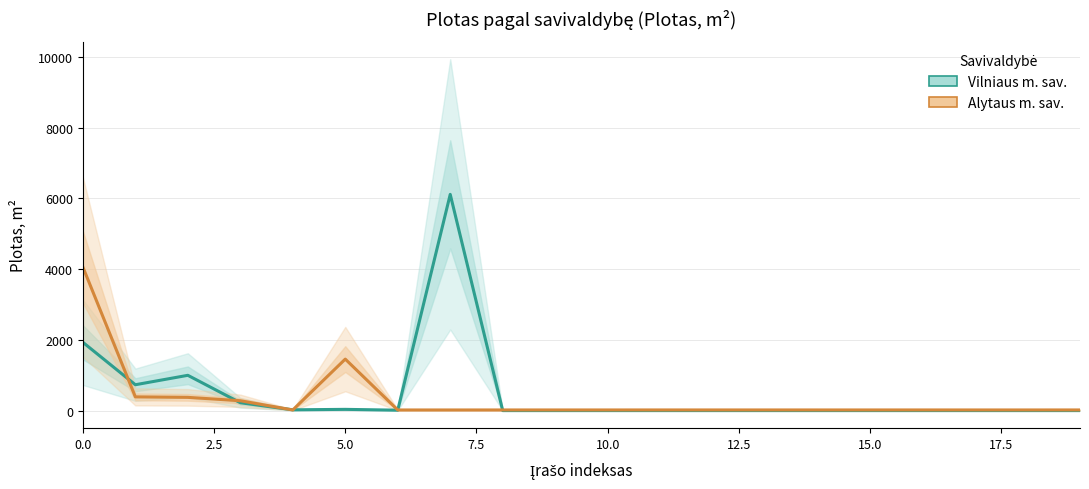

How many times do Alytaus m. sav. and Vilniaus m. sav. cross each other?

6